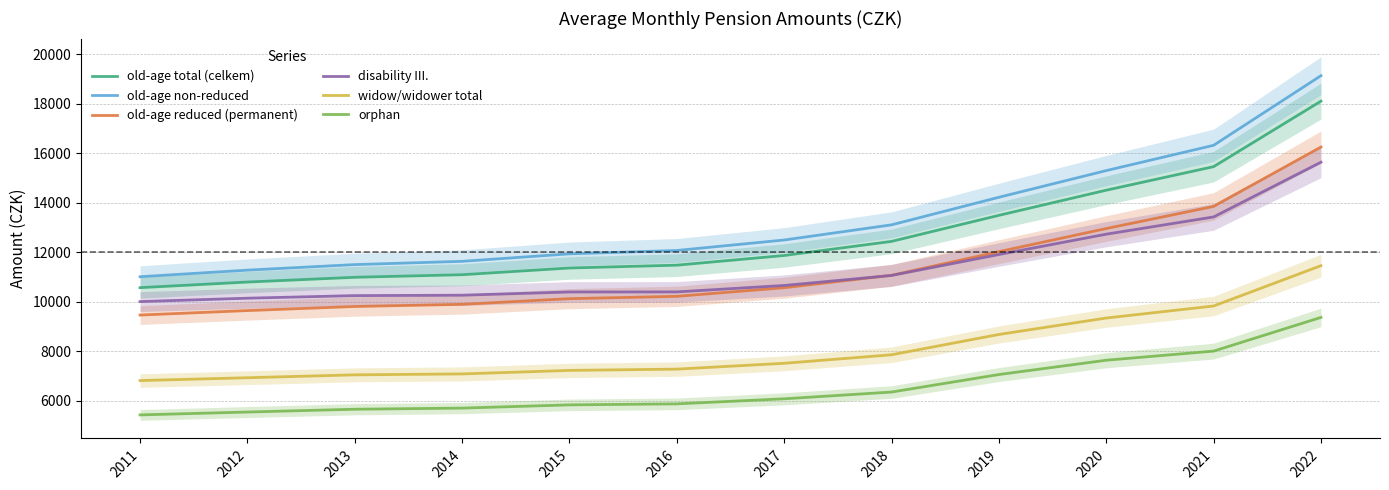

Reading left to right, transcribe all the data shown in this chart.

old-age total (celkem): 10566.6	10793.0	10985.1	11089.8	11360.8	11475.0	11865.8	12435.0	13487.0	14502.0	15453.0	18098.0
old-age non-reduced: 11008.0	11274.0	11498.0	11630.0	11932.0	12068.0	12491.0	13103.0	14216.0	15294.0	16315.0	19126.0
old-age reduced (permanent): 9460.0	9641.0	9806.0	9893.0	10122.0	10216.0	10564.0	11066.0	12020.0	12954.0	13847.0	16245.0
disability III.: 10004.0	10141.0	10245.0	10262.0	10392.0	10395.0	10655.0	11059.0	11905.0	12726.0	13422.0	15633.0
widow/widower total: 6814.4	6929.0	7046.2	7082.7	7225.2	7276.8	7512.4	7856.0	8676.0	9340.5	9825.1	11453.8
orphan: 5428.0	5544.0	5657.0	5703.0	5833.0	5874.0	6078.0	6351.0	7058.0	7636.0	8004.0	9365.0